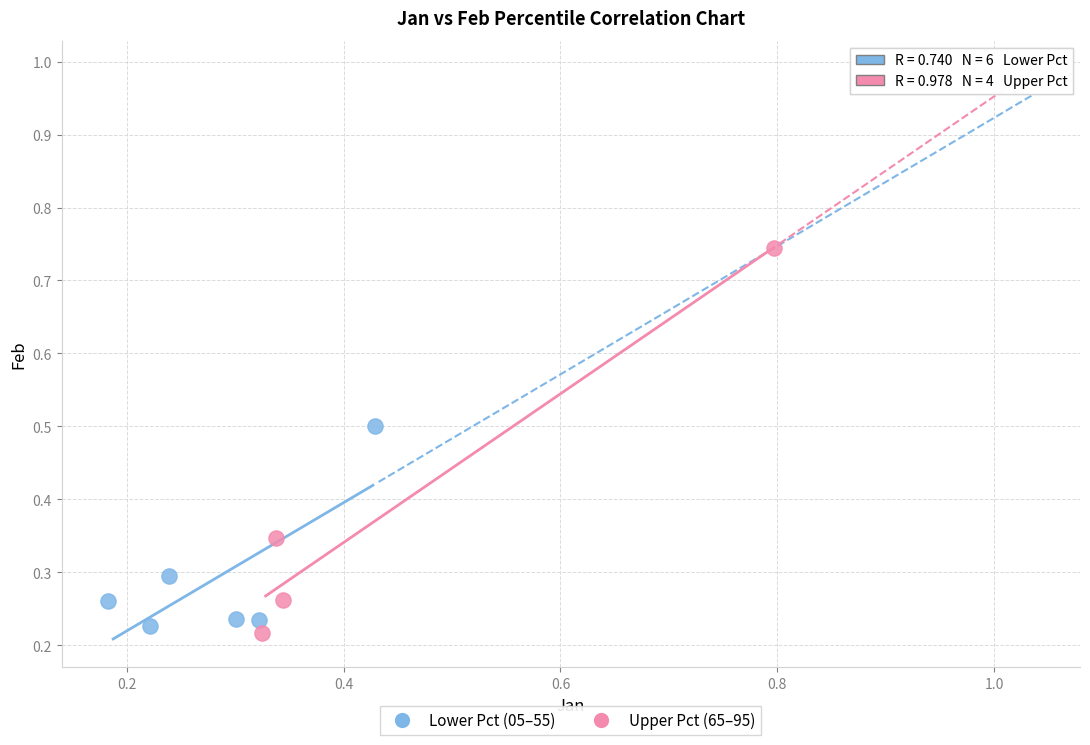

Which series has the largest Y range (max minus min)?

Upper Pct (65–95)